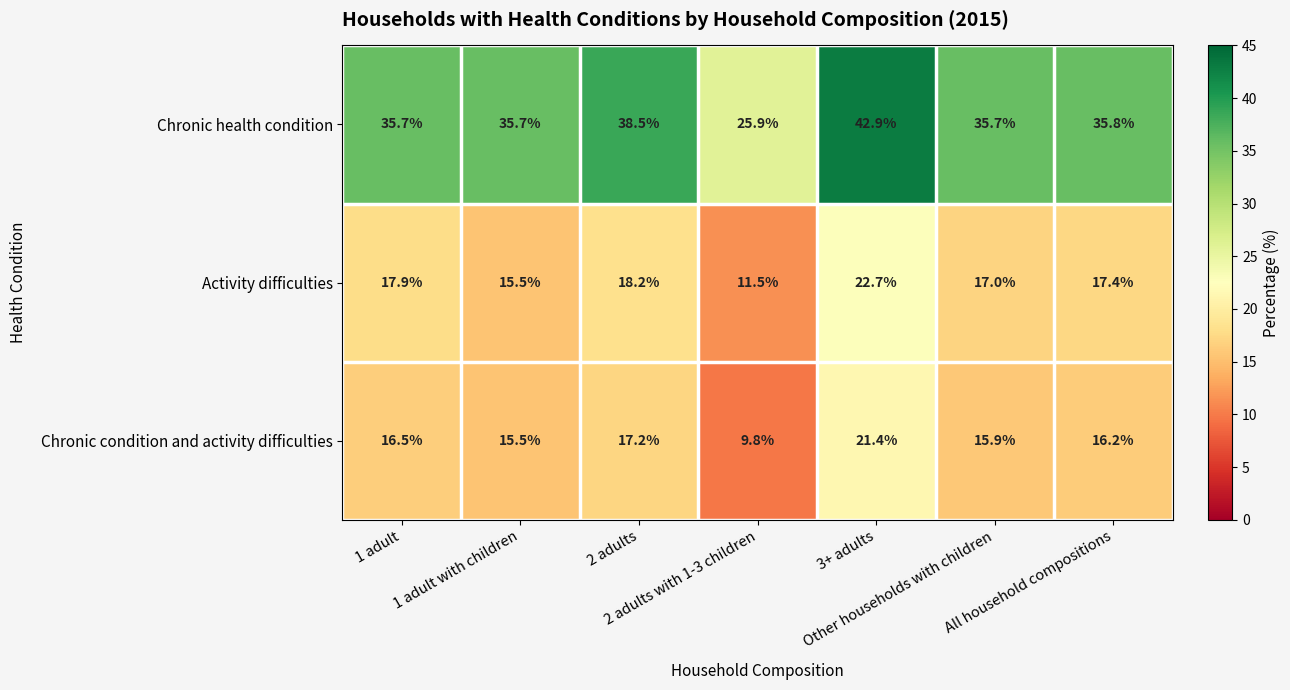

How many values in the Chronic condition and activity difficulties series exceed 16?

4